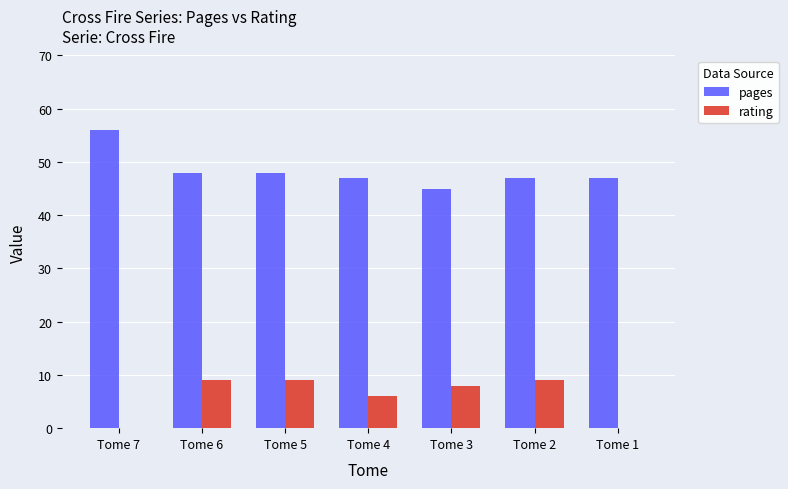

How many groups of bars are there?

7